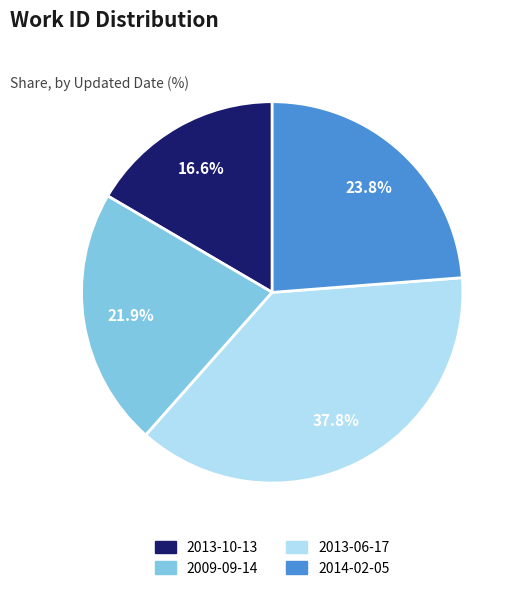

The 2013-10-13 slice represents 6% of the pie. True or false?

False